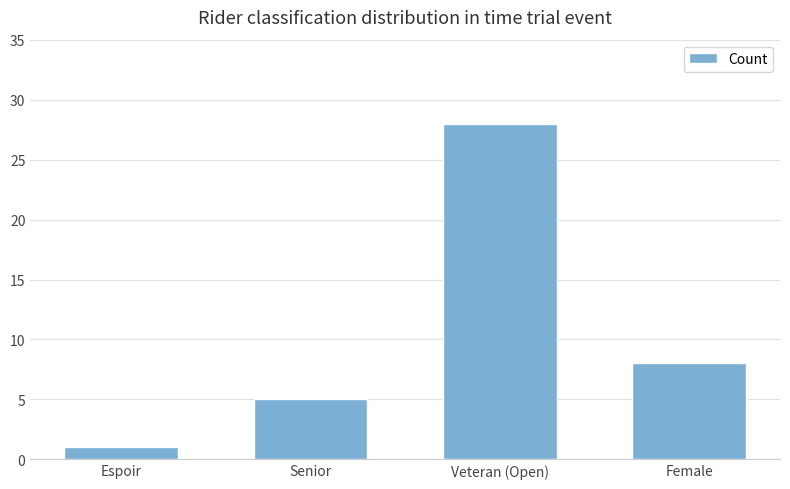

How many data points are less than 8?

2